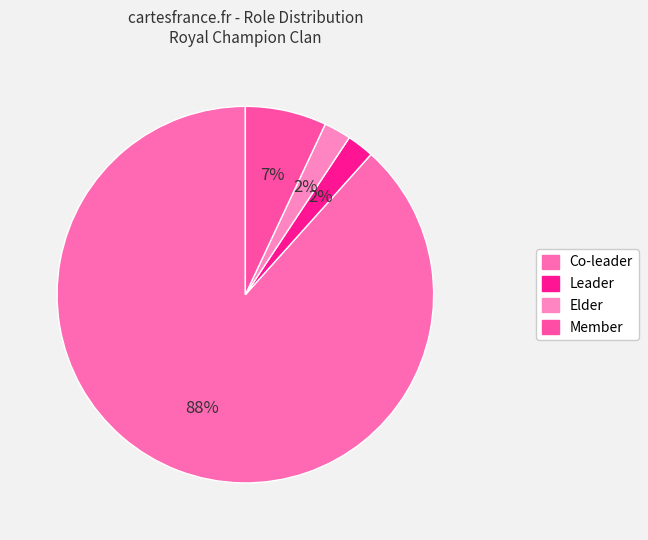

What is the ratio of the value at Leader to the value at Elder?

1.0